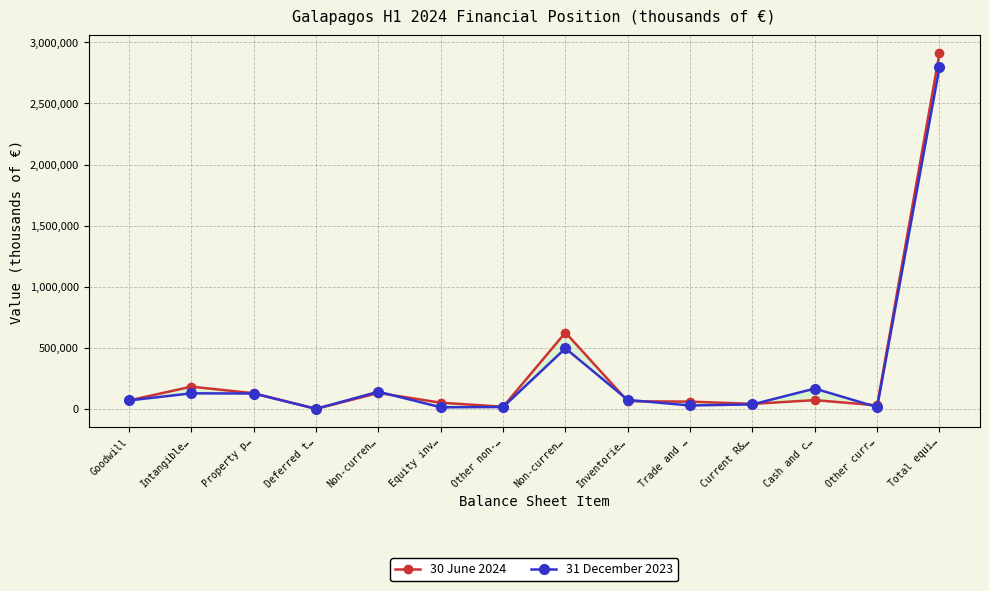

Rank the series at Intangible… from highest to lowest value.

30 June 2024, 31 December 2023